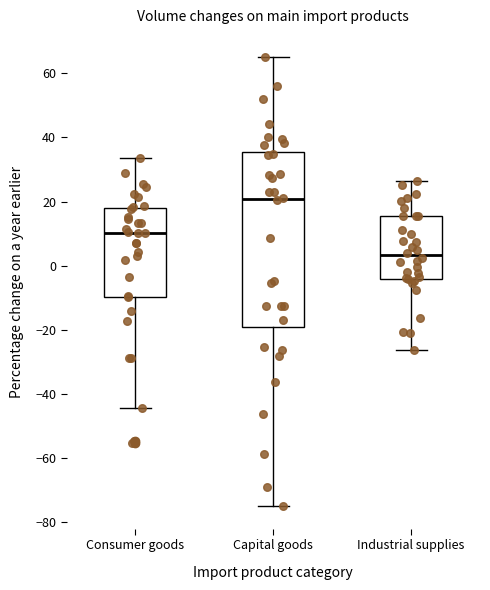

Which box is the tallest, from its lower edge to its upper edge?

Capital goods